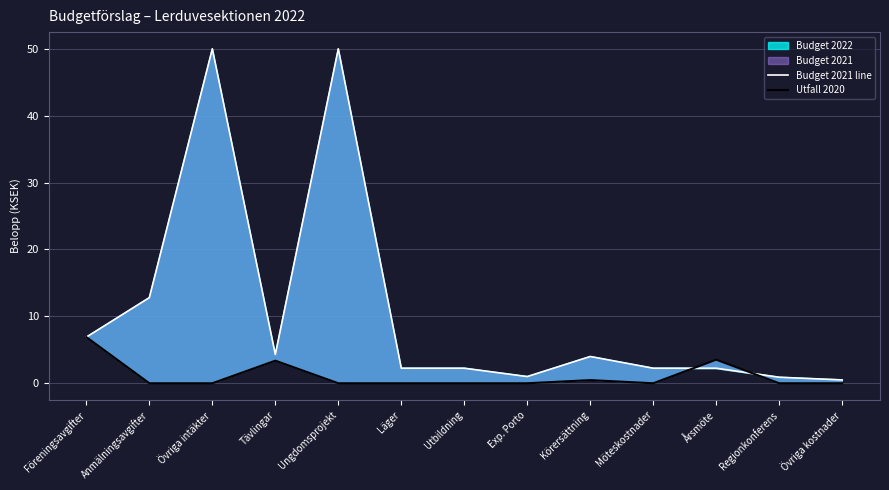

What position from the right is Regionkonferens?

2